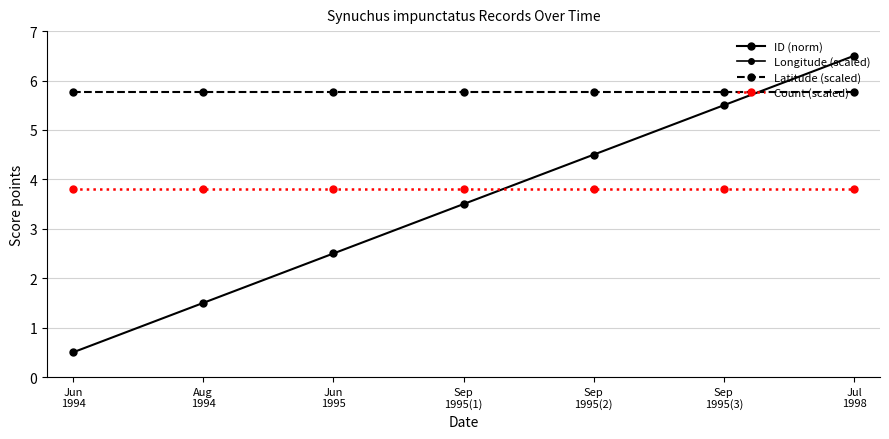

What is the minimum value for ID (norm)?

0.5